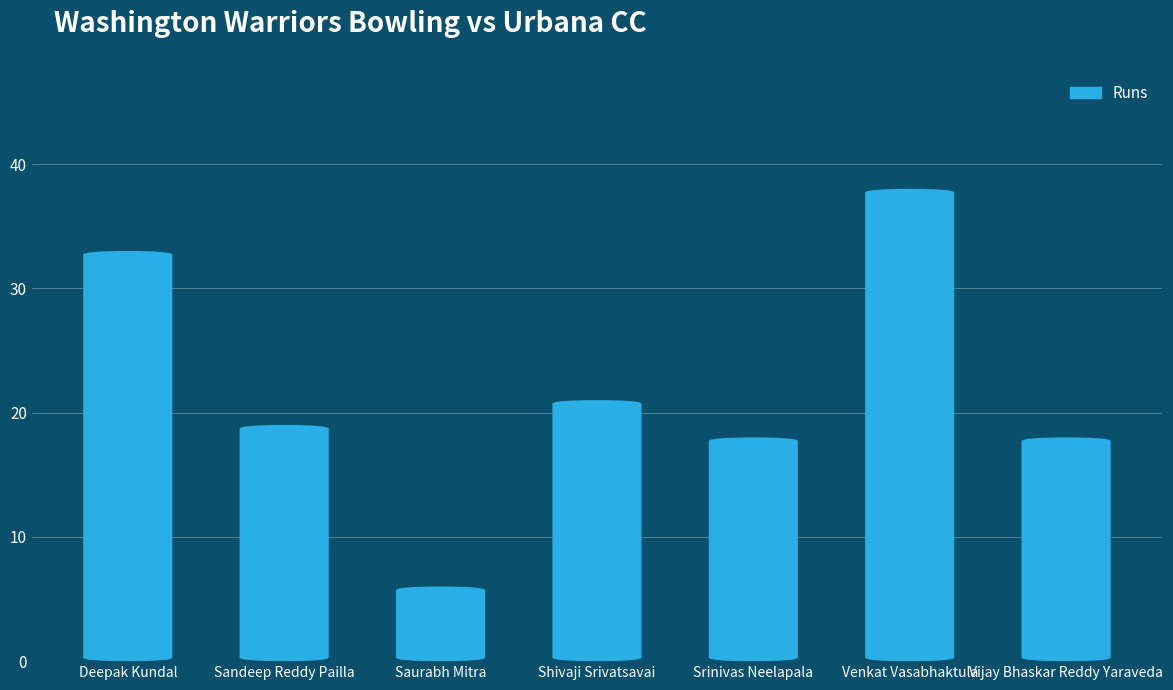

Between Srinivas Neelapala and Deepak Kundal, which is larger?

Deepak Kundal